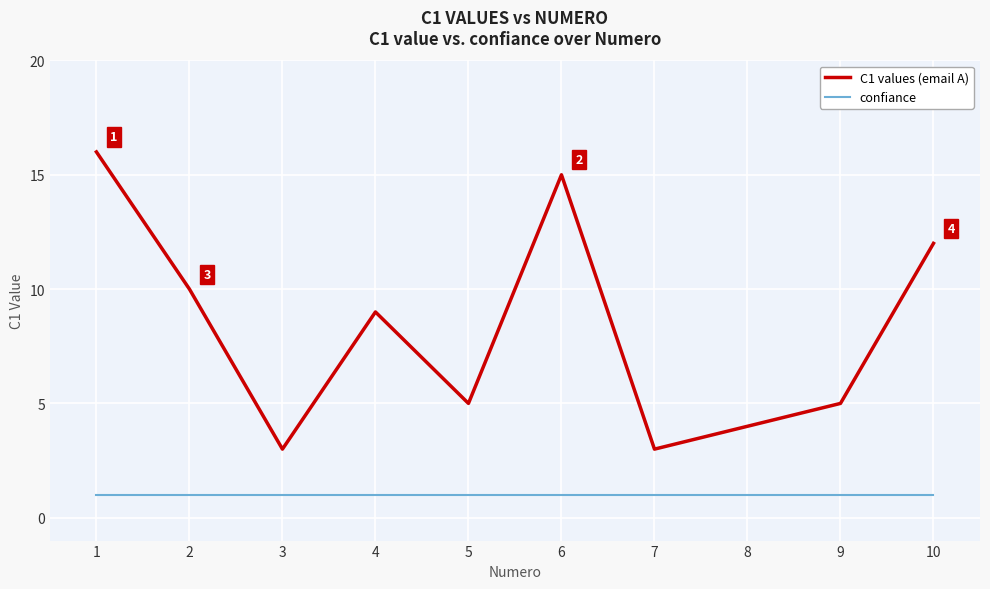

What is the total value across all series at 8?

5